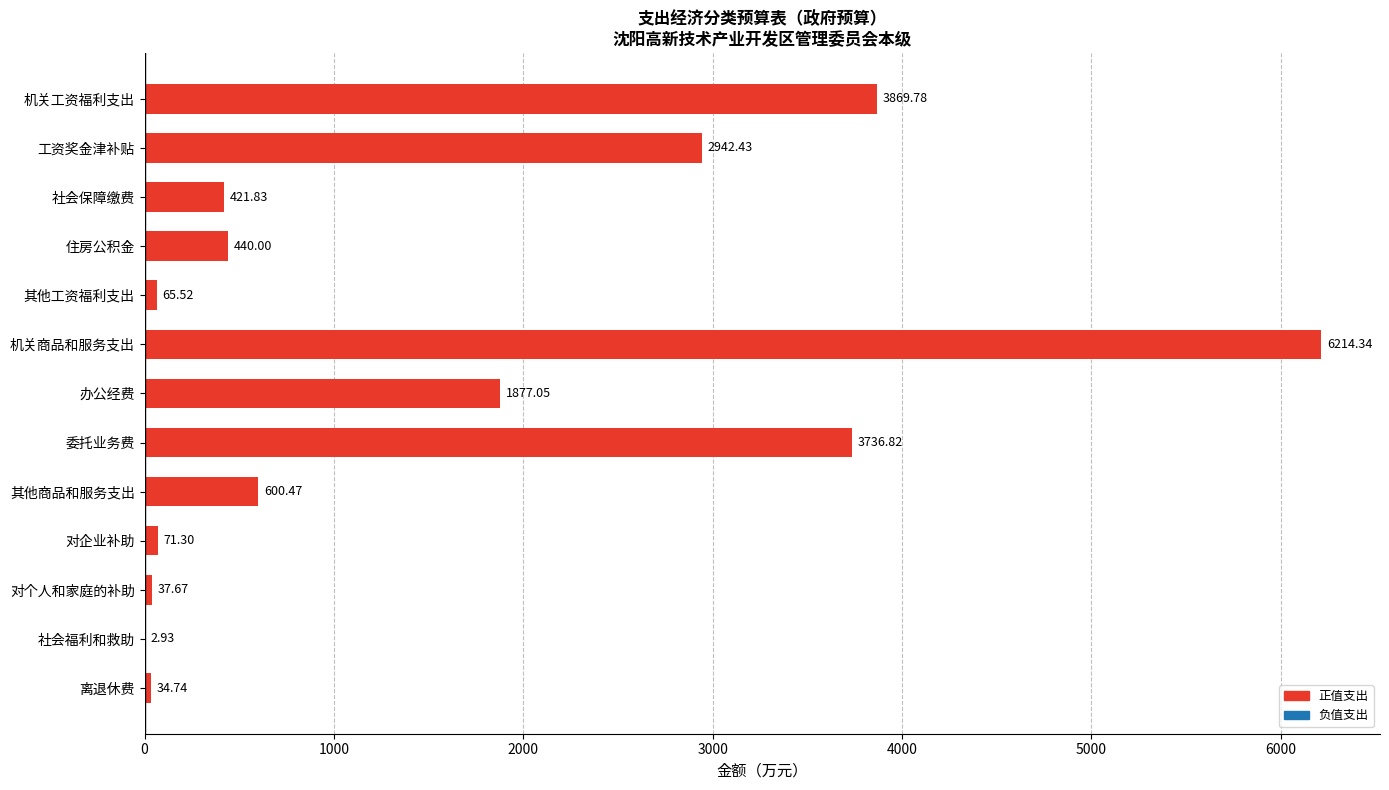

Are the bars grouped side by side (vs. stacked)?

No